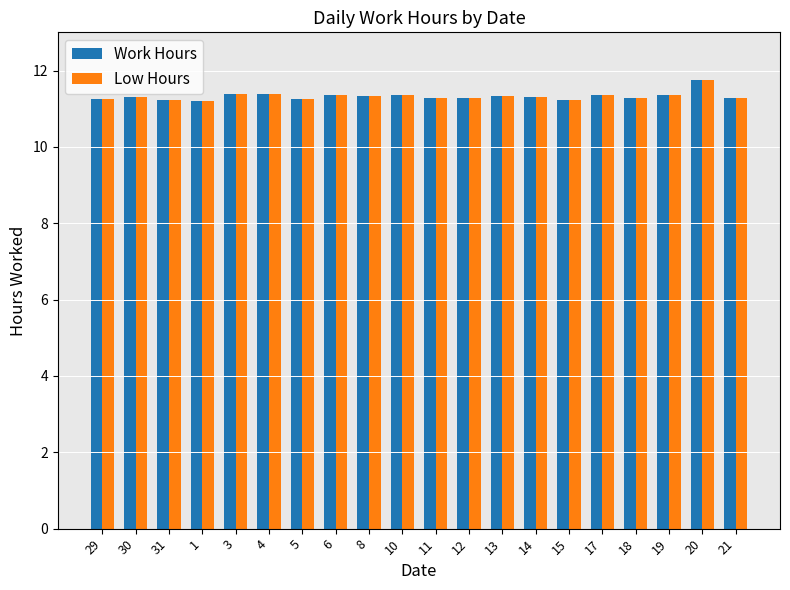

True or false: Low Hours has a value of 11.8 at 20.

True